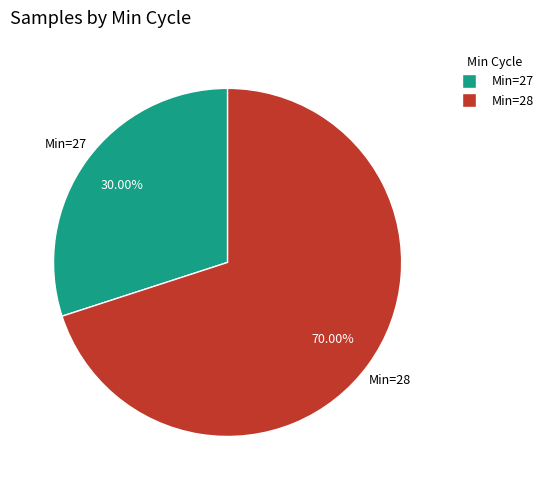

Count the number of slices in the pie.

2